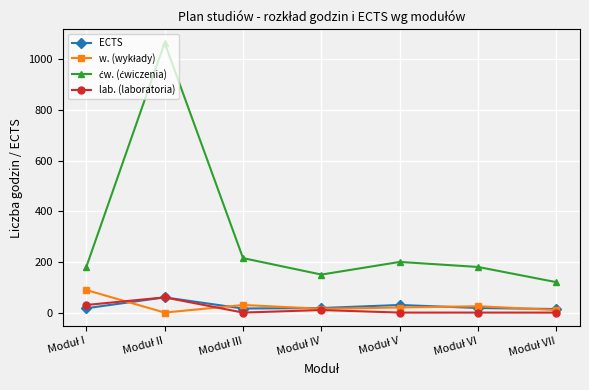

Is it true that ECTS equals 24 at Moduł III?

False